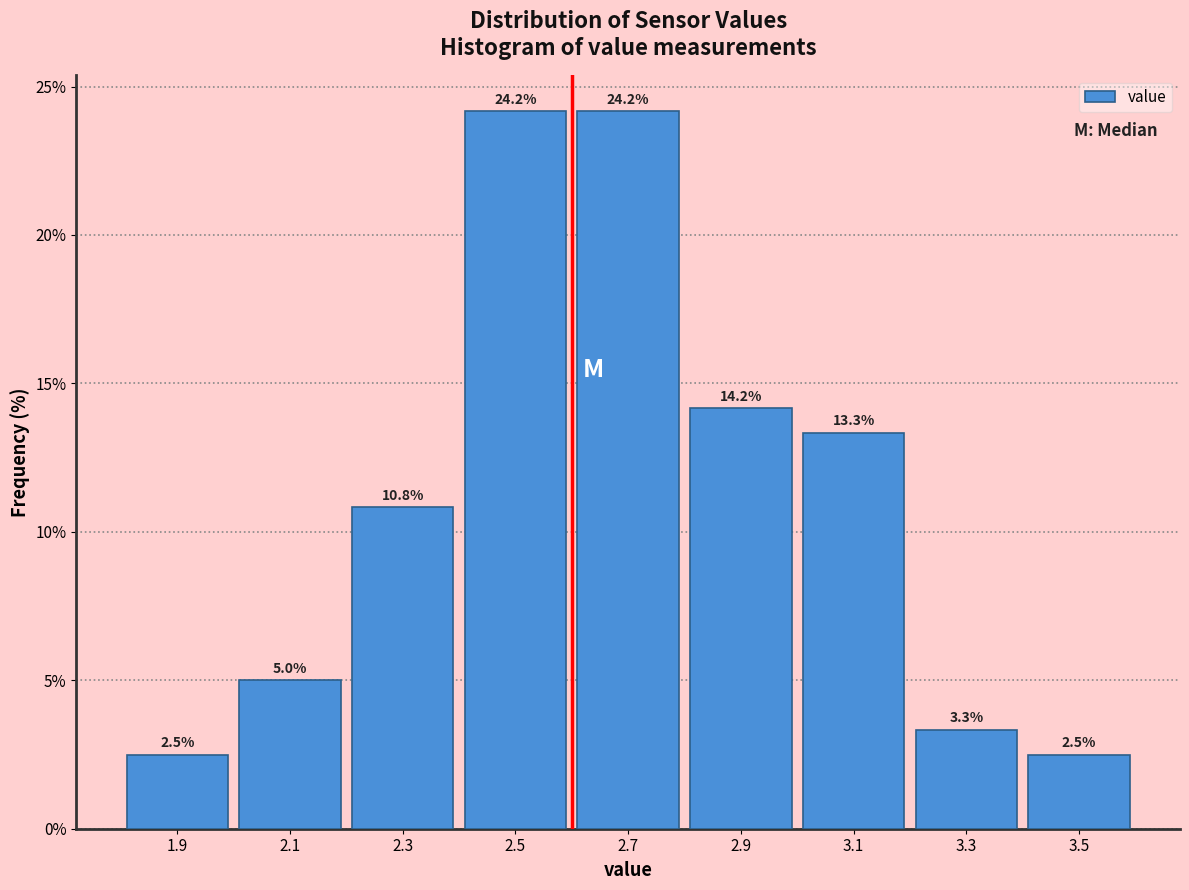

What is the height of the bar covering 2.4 to 2.6 on the x-axis?

24.2